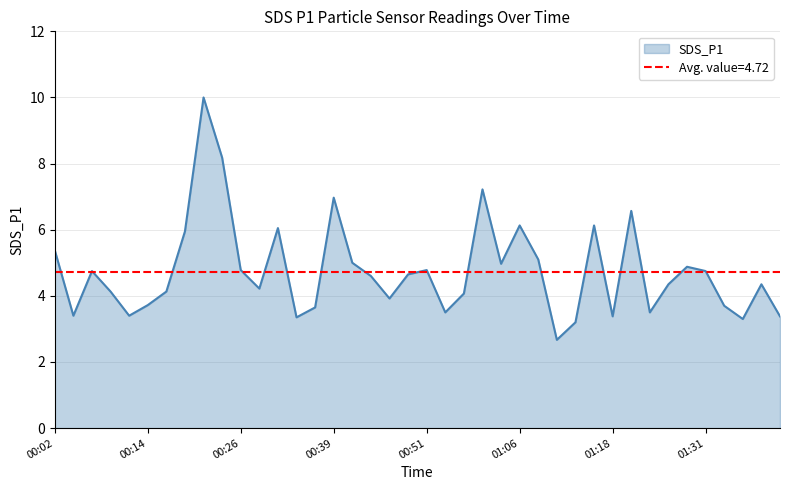

The chart shows a value of 4.7 at 00:48. True or false?

True